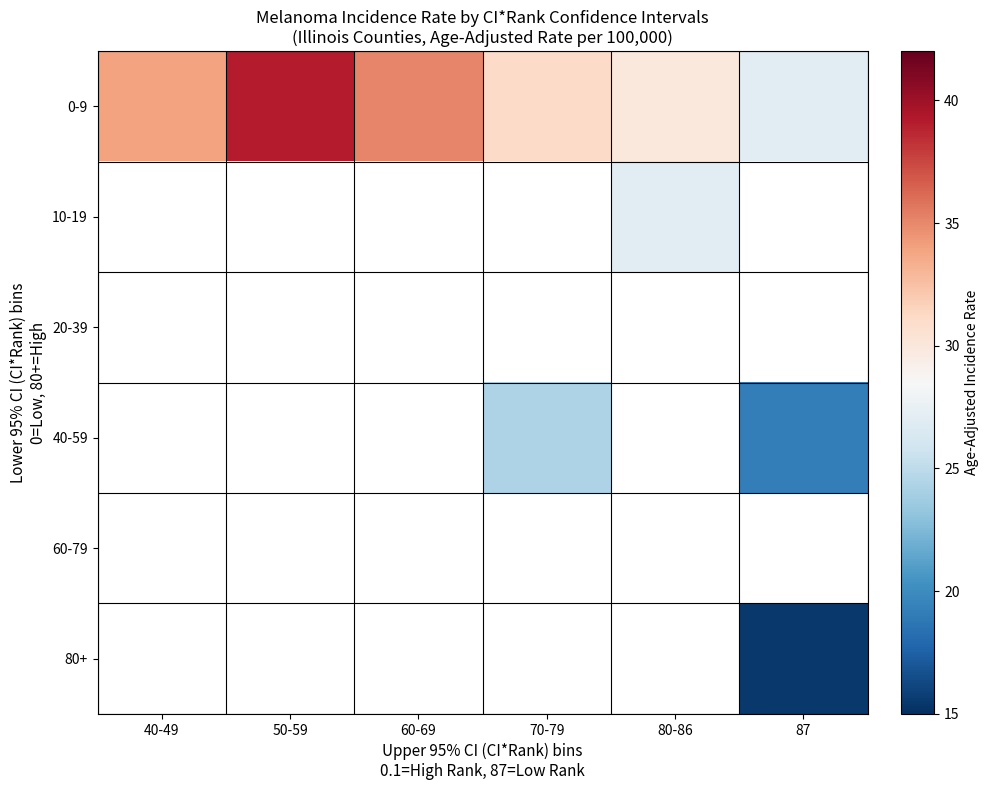

The value of 10-19 at 80-86 is 42.9. True or false?

False